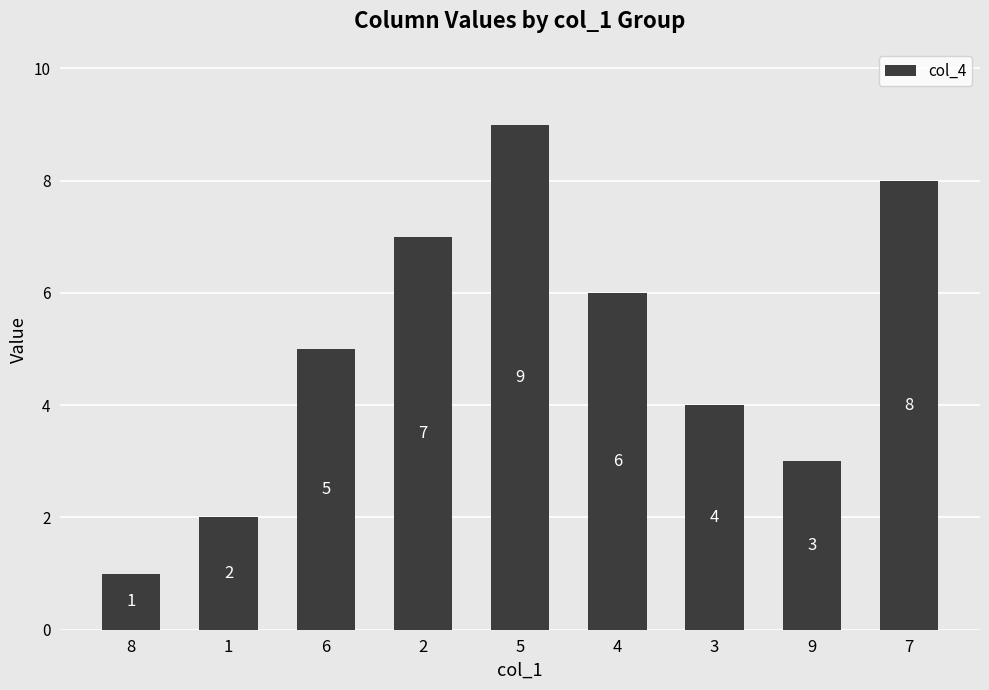

What value does the data have at 2?

7